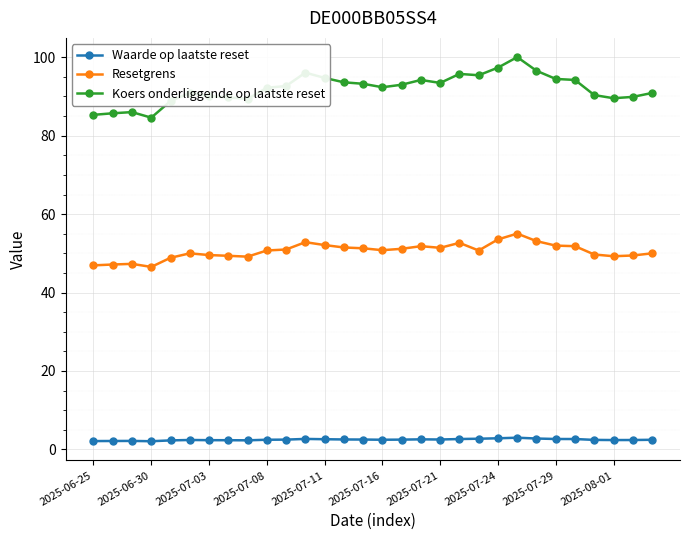

What is the sum of all Resetgrens values?

1516.7